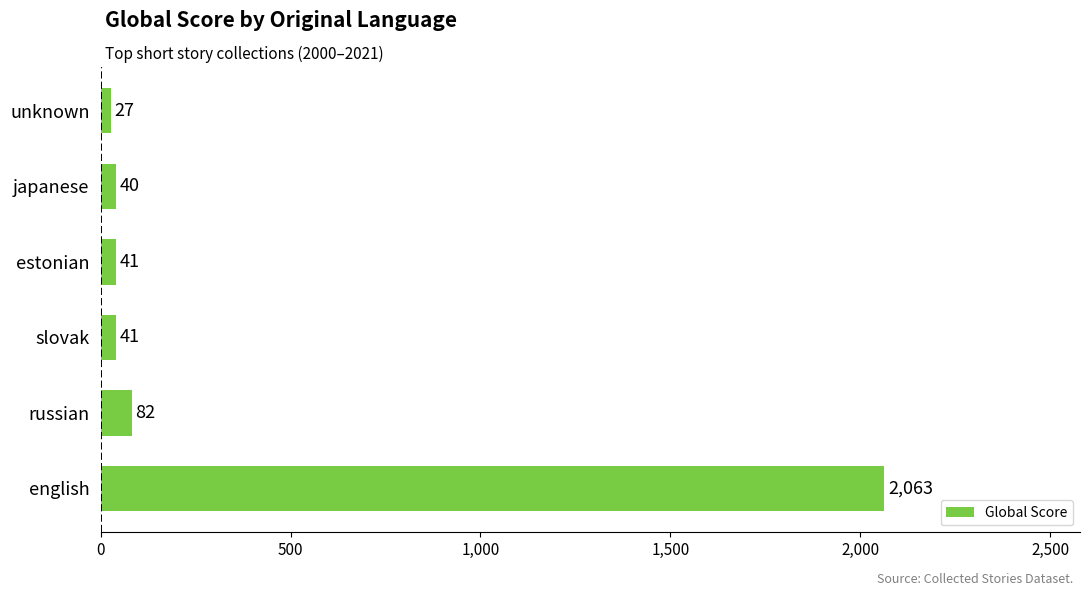

Between english and russian, which is larger?

english